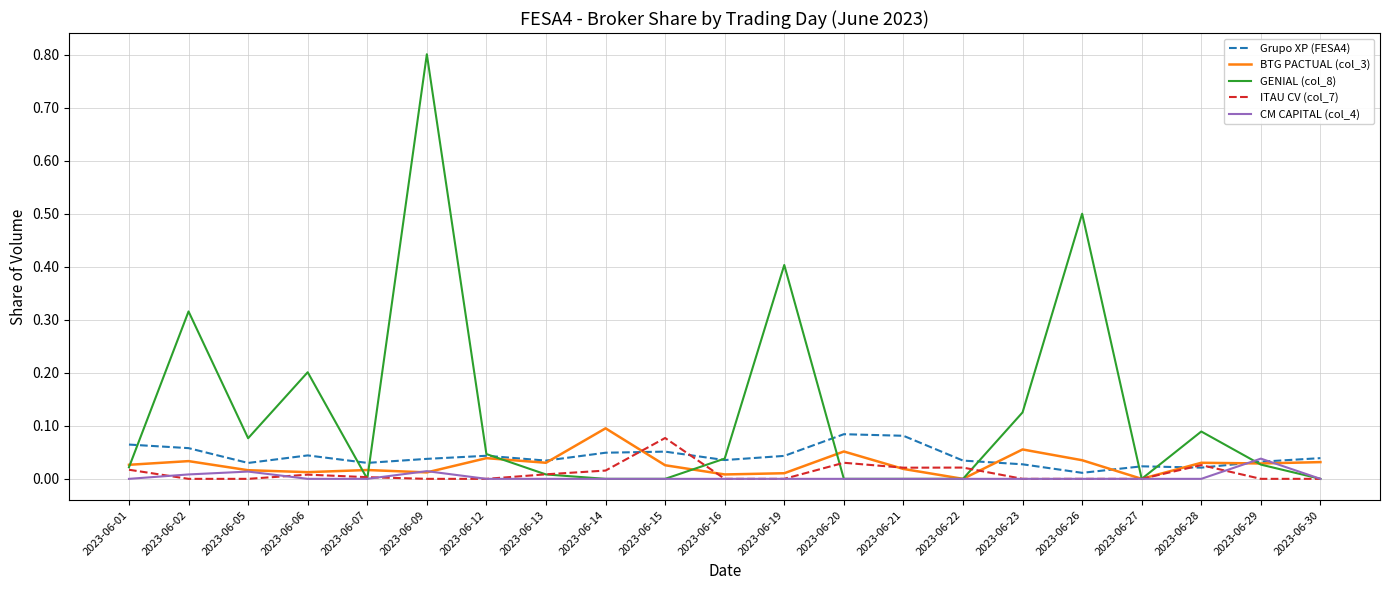

Is it true that BTG PACTUAL (col_3) equals 0.0 at 2023-06-26?

True